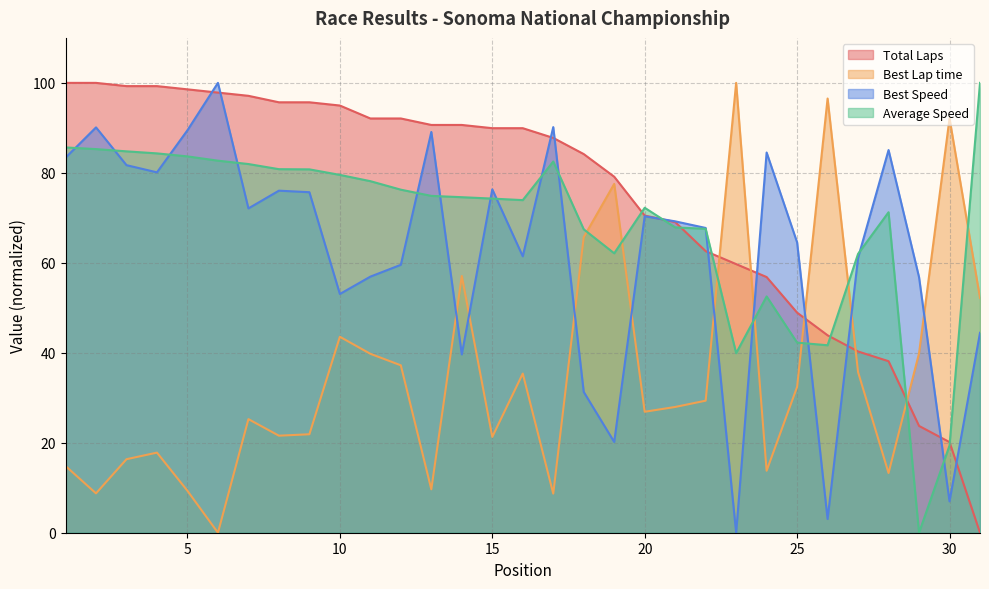

Which has a higher value, 31 or 22?

22